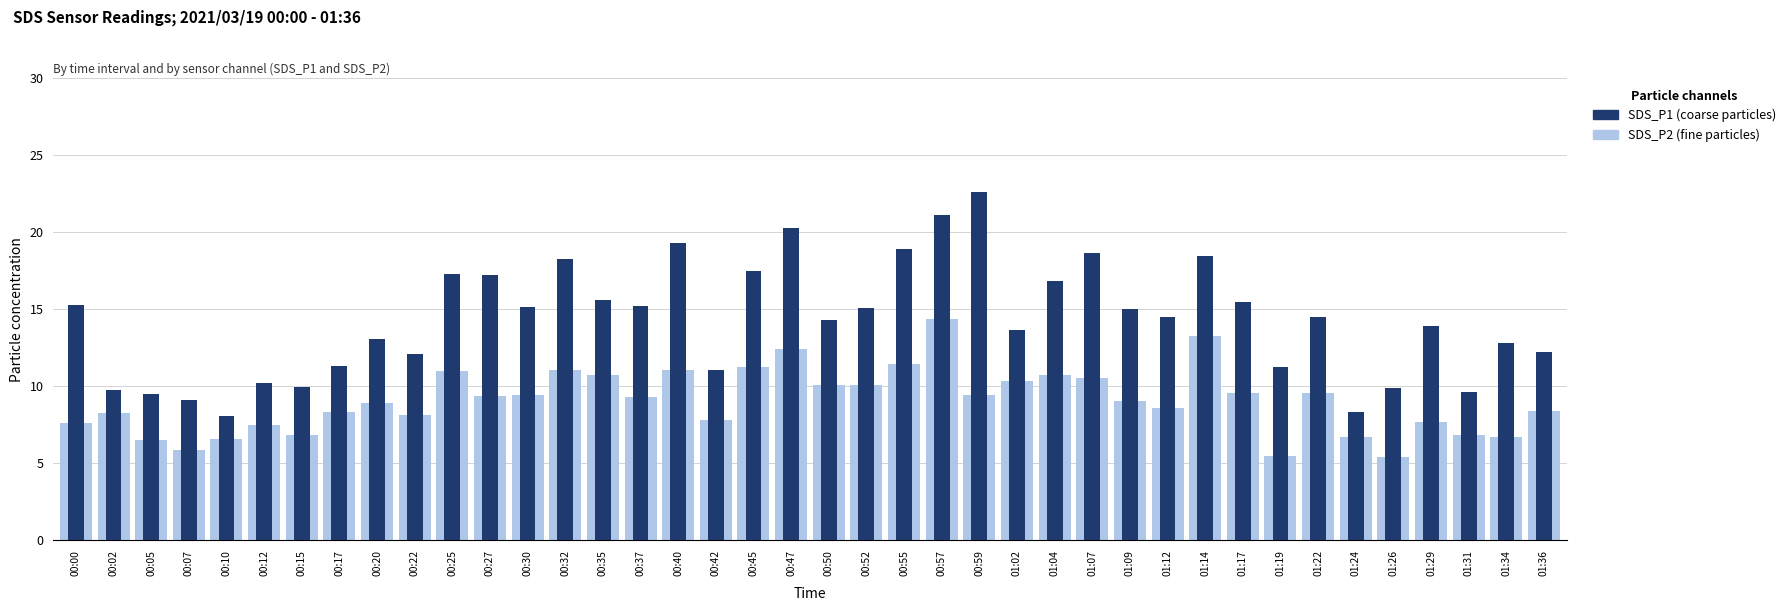

Does the chart contain stacked bars?

No